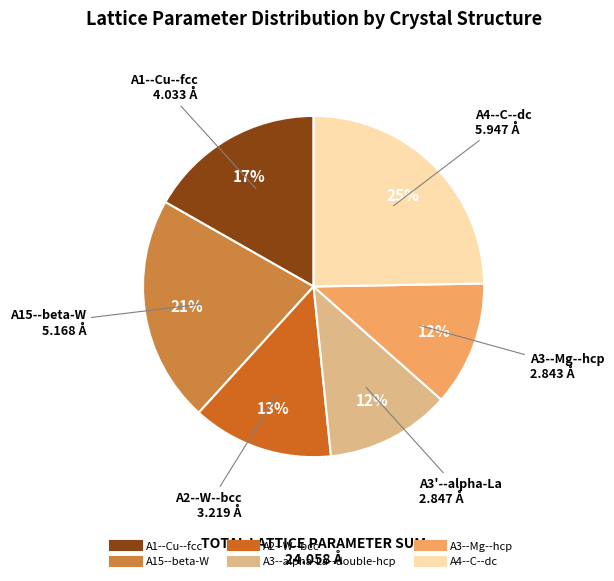

To the nearest percent, what is the difference between the largest and smallest slice percentages?

13%